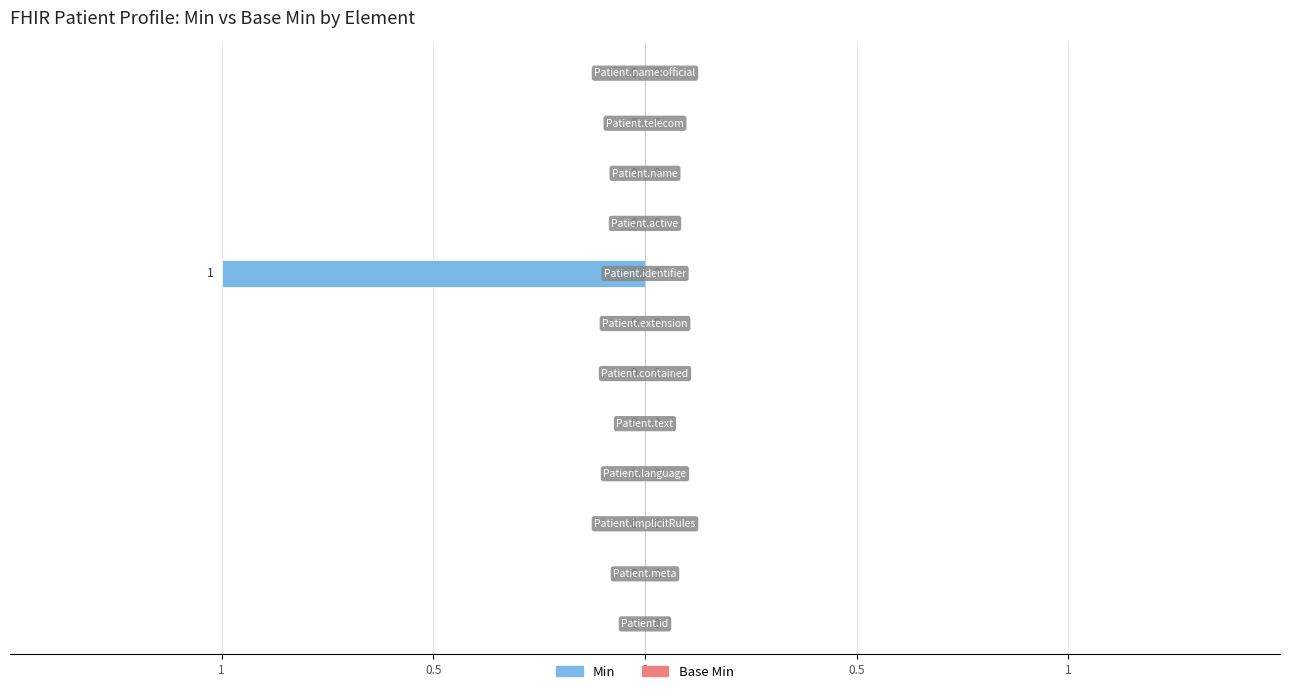

Which series has the largest total across all categories?

Min